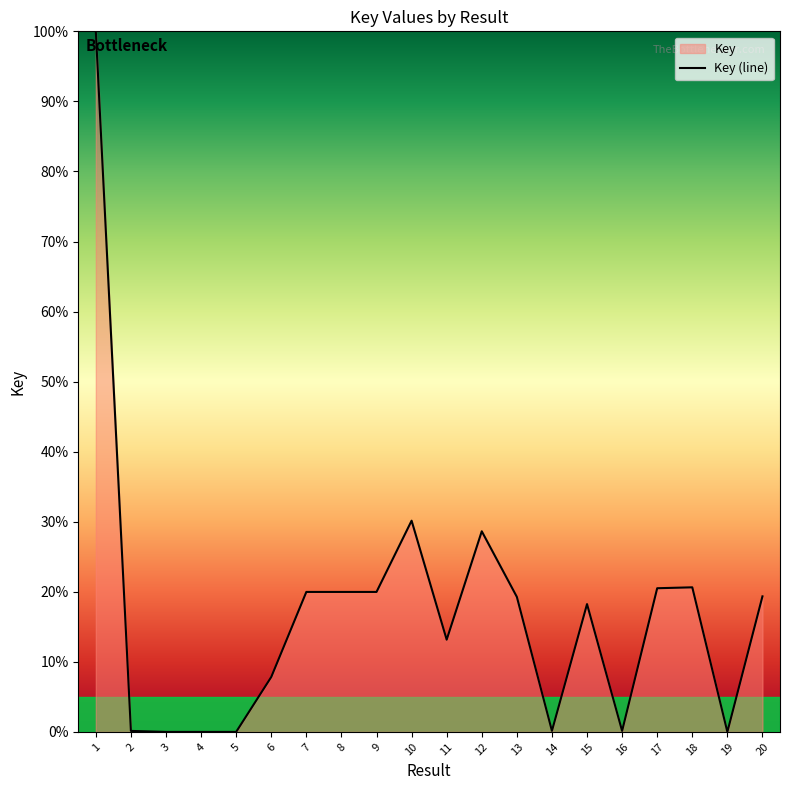

What is the value of the 17th point from the left?

20.5